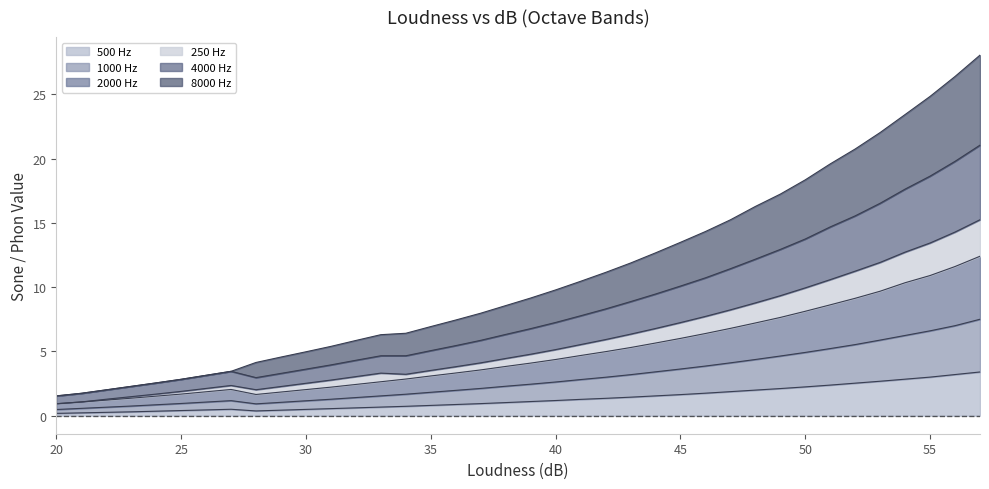

What is the maximum value for 500 Hz?

3.4